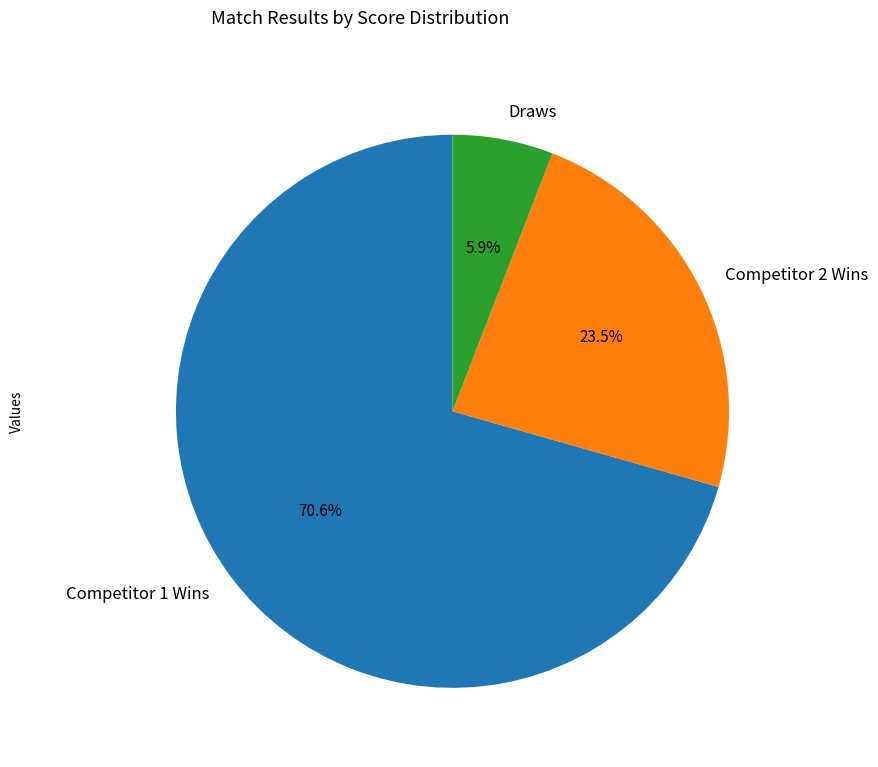

How many slices are in this pie chart?

3